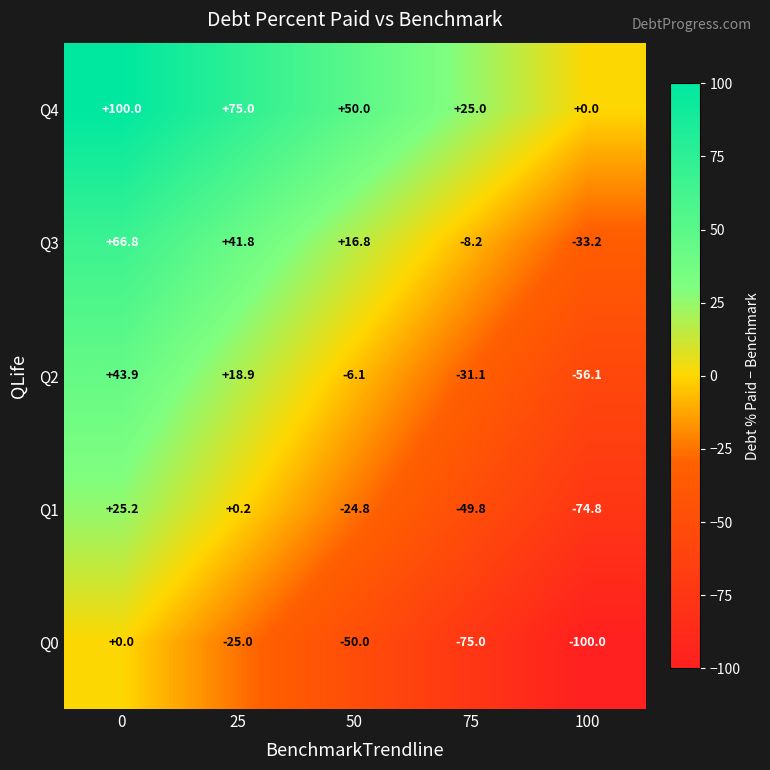

How many positive values does the Q3 series have?

3